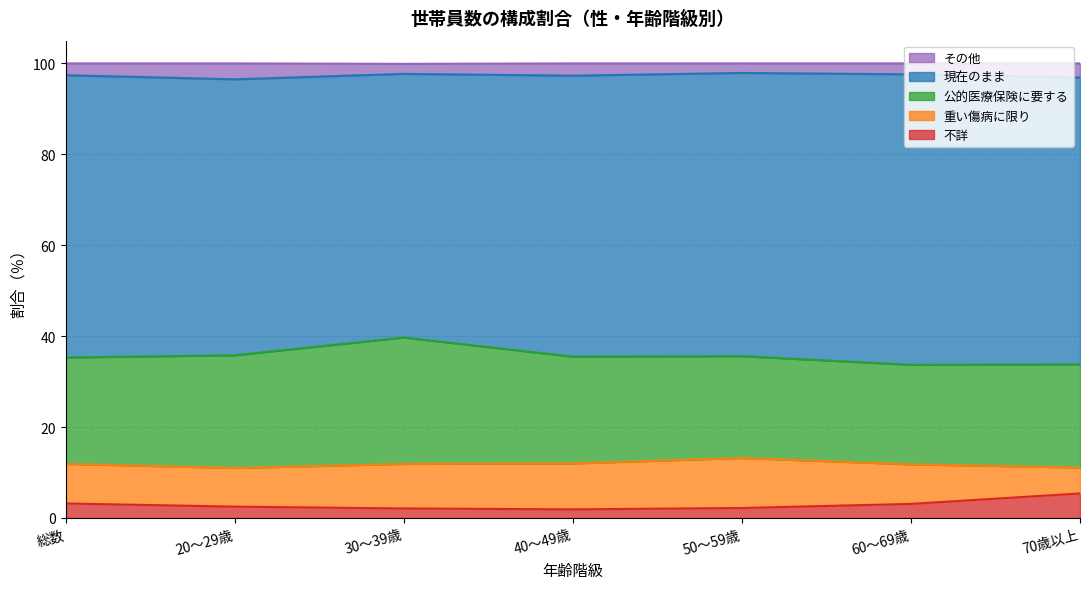

Does the chart have visible grid lines?

Yes